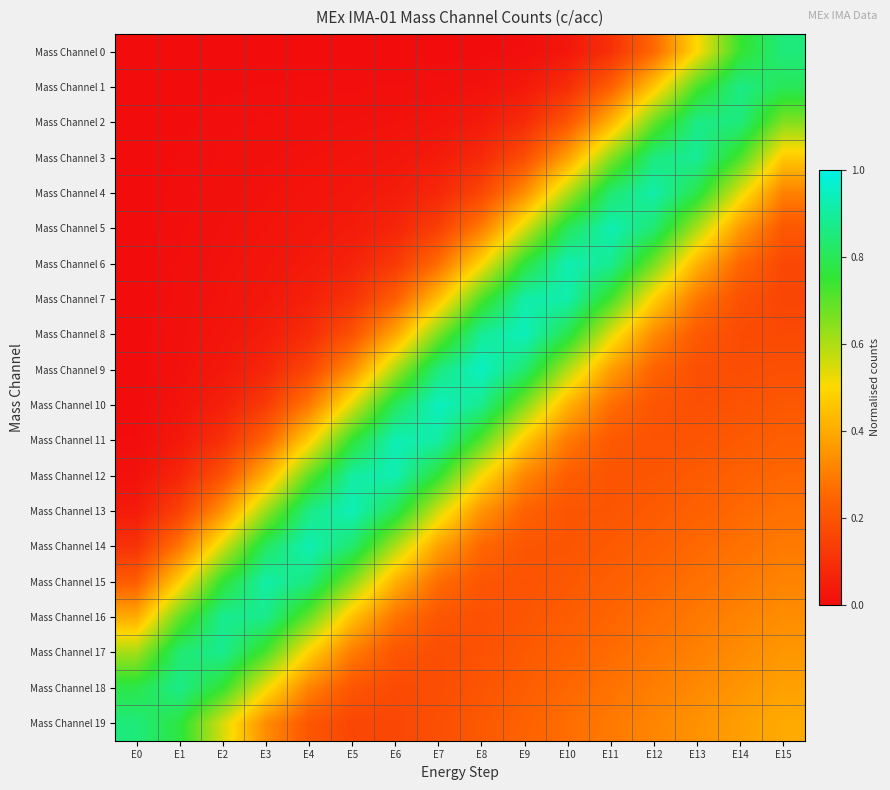

Which has a higher value, E0 or E2?

E2